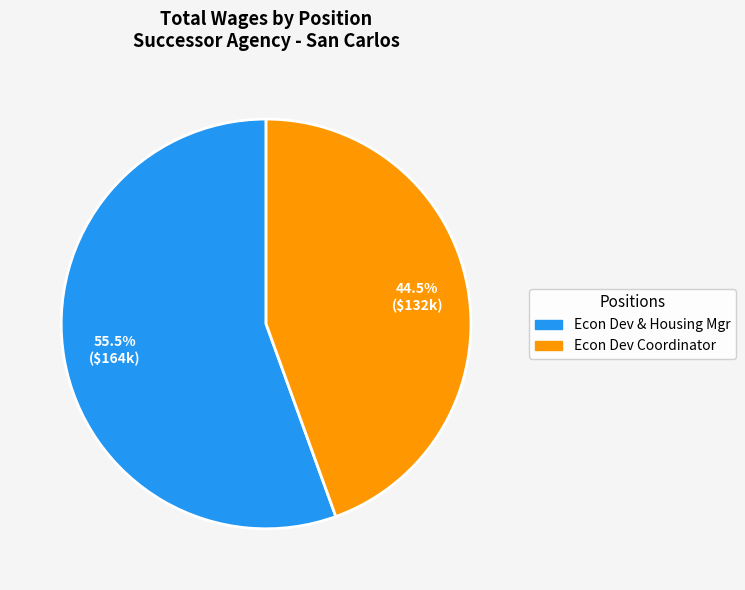

Which category has the biggest portion of the pie?

Econ Dev & Housing Mgr